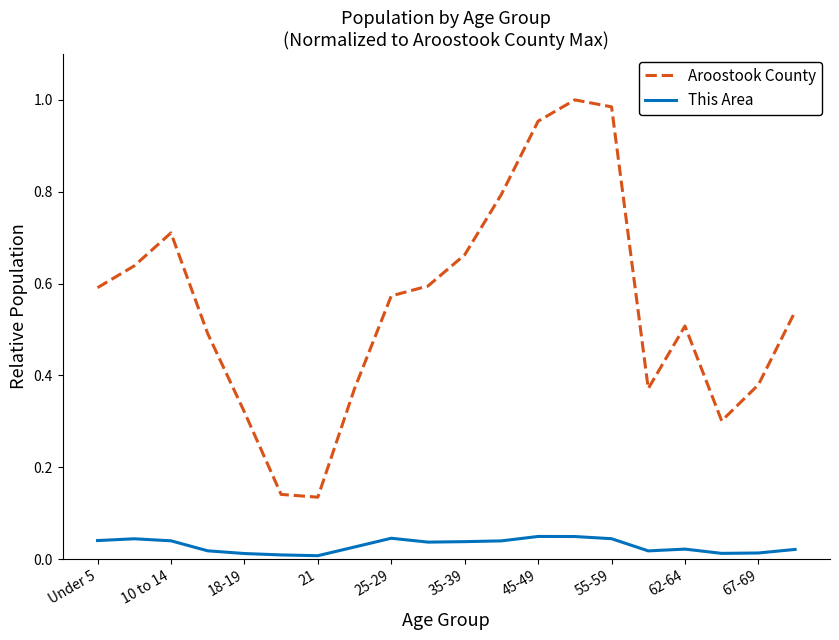

Which series has the widest spread of values?

Aroostook County